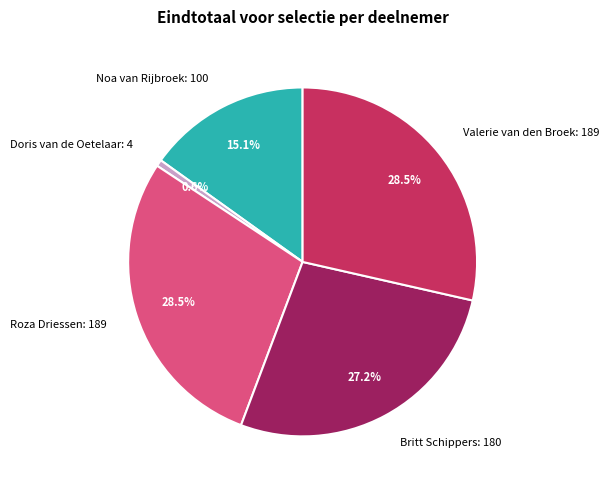

Does Britt Schippers represent more than half of the total?

No